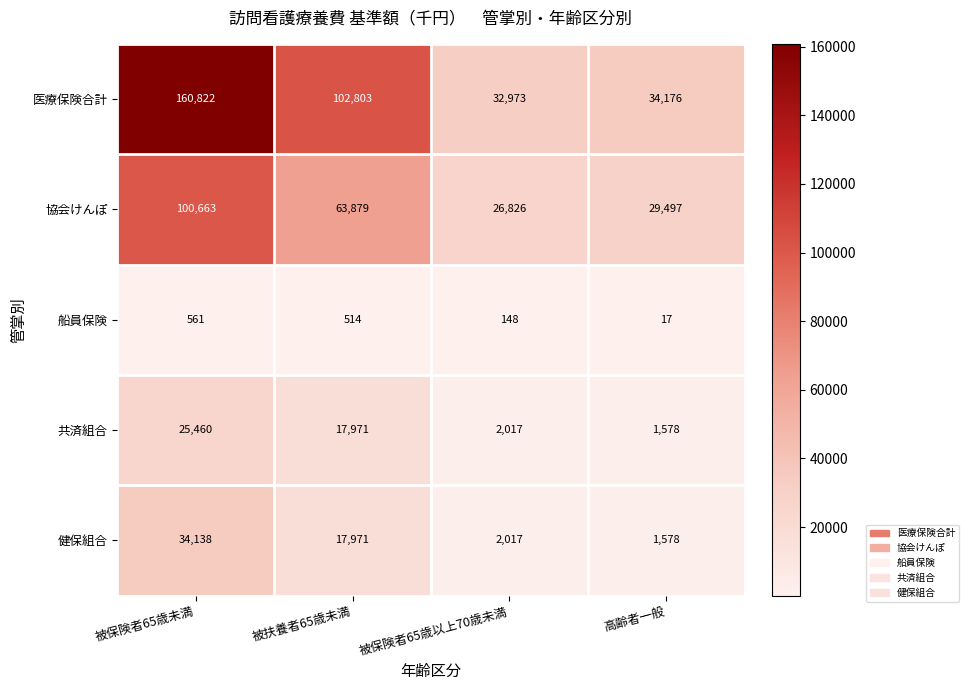

List the labels in order of 健保組合 value, smallest first.

高齢者一般, 被保険者65歳以上70歳未満, 被扶養者65歳未満, 被保険者65歳未満